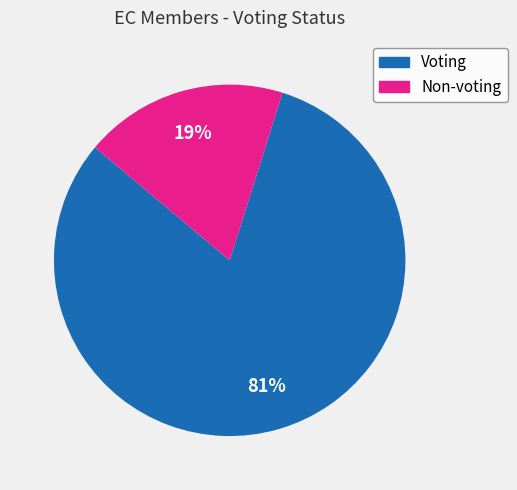

True or false: Voting accounts for 73% of the total.

False